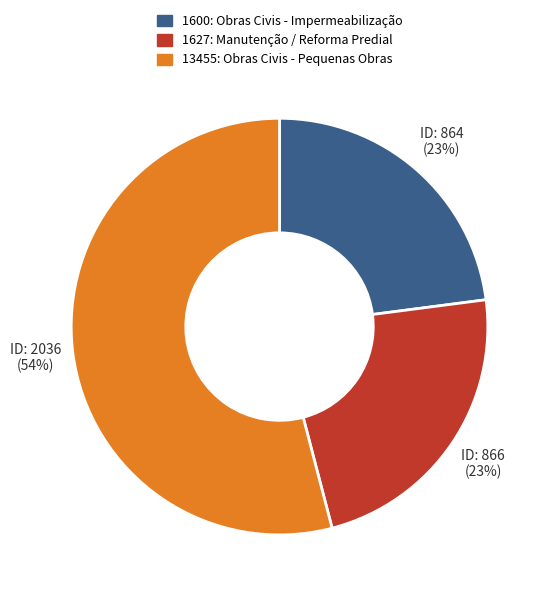

Which category has the biggest portion of the pie?

13455: Obras Civis - Pequenas Obras